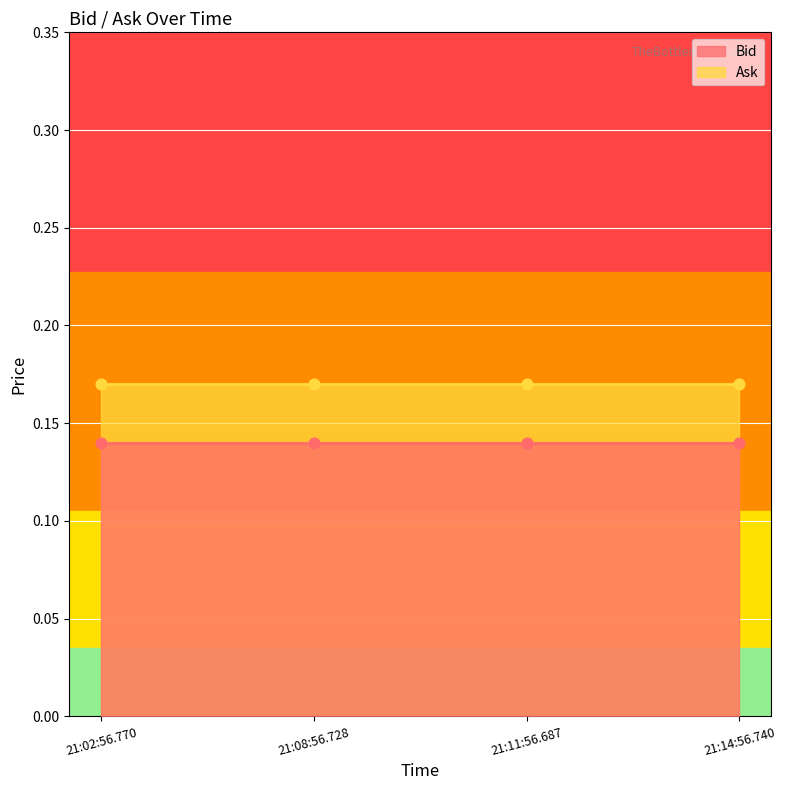

At how many categories does at least one series exceed 0?

4